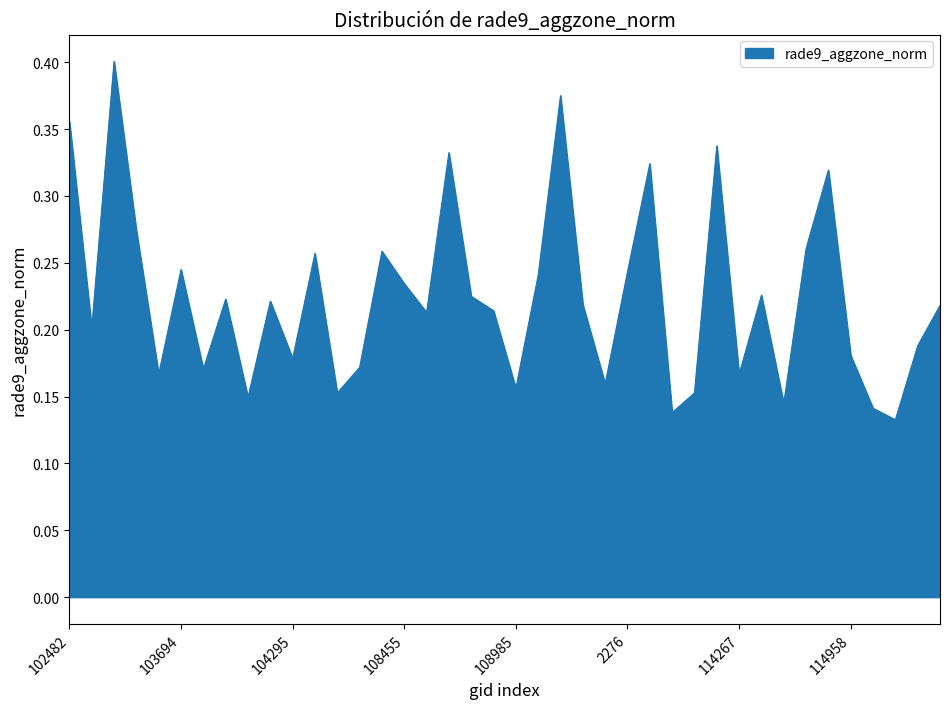

The chart shows a value of 0.1 at 114267. True or false?

False